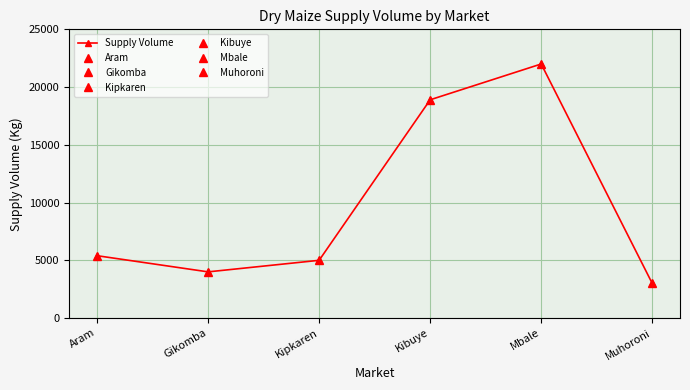

Rank the categories by value from lowest to highest.

Muhoroni, Gikomba, Kipkaren, Aram, Kibuye, Mbale